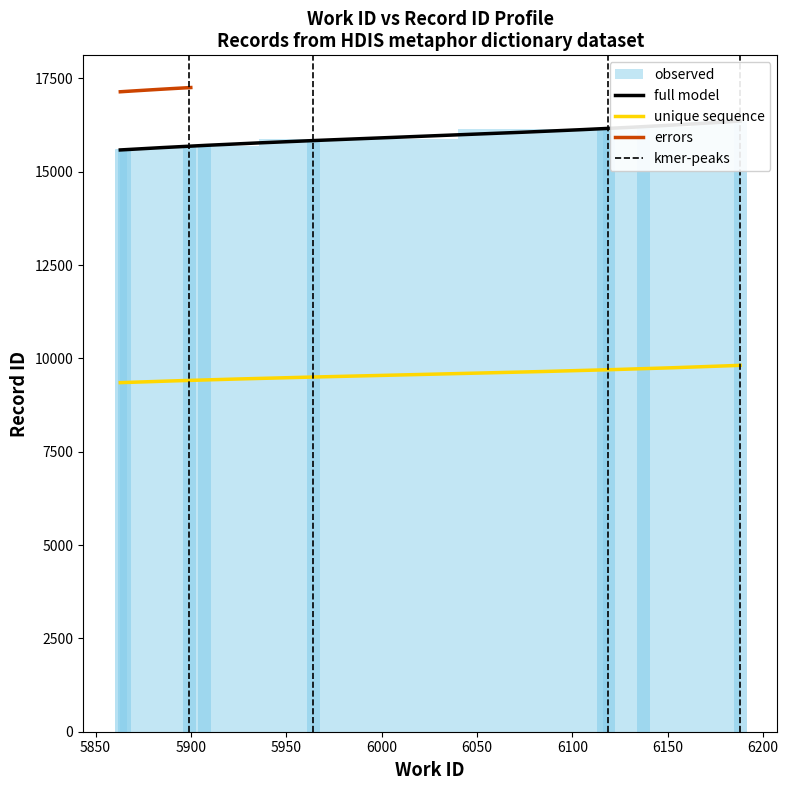

Where is the data nearest to the value 15981?

5964